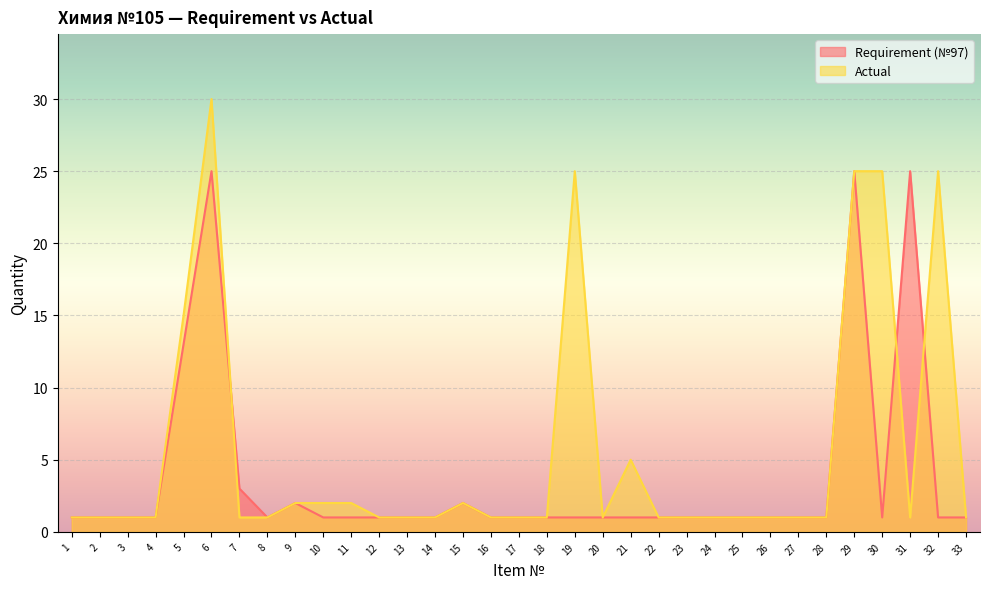

How many interior local peaks does the Requirement (№97) series have?

5